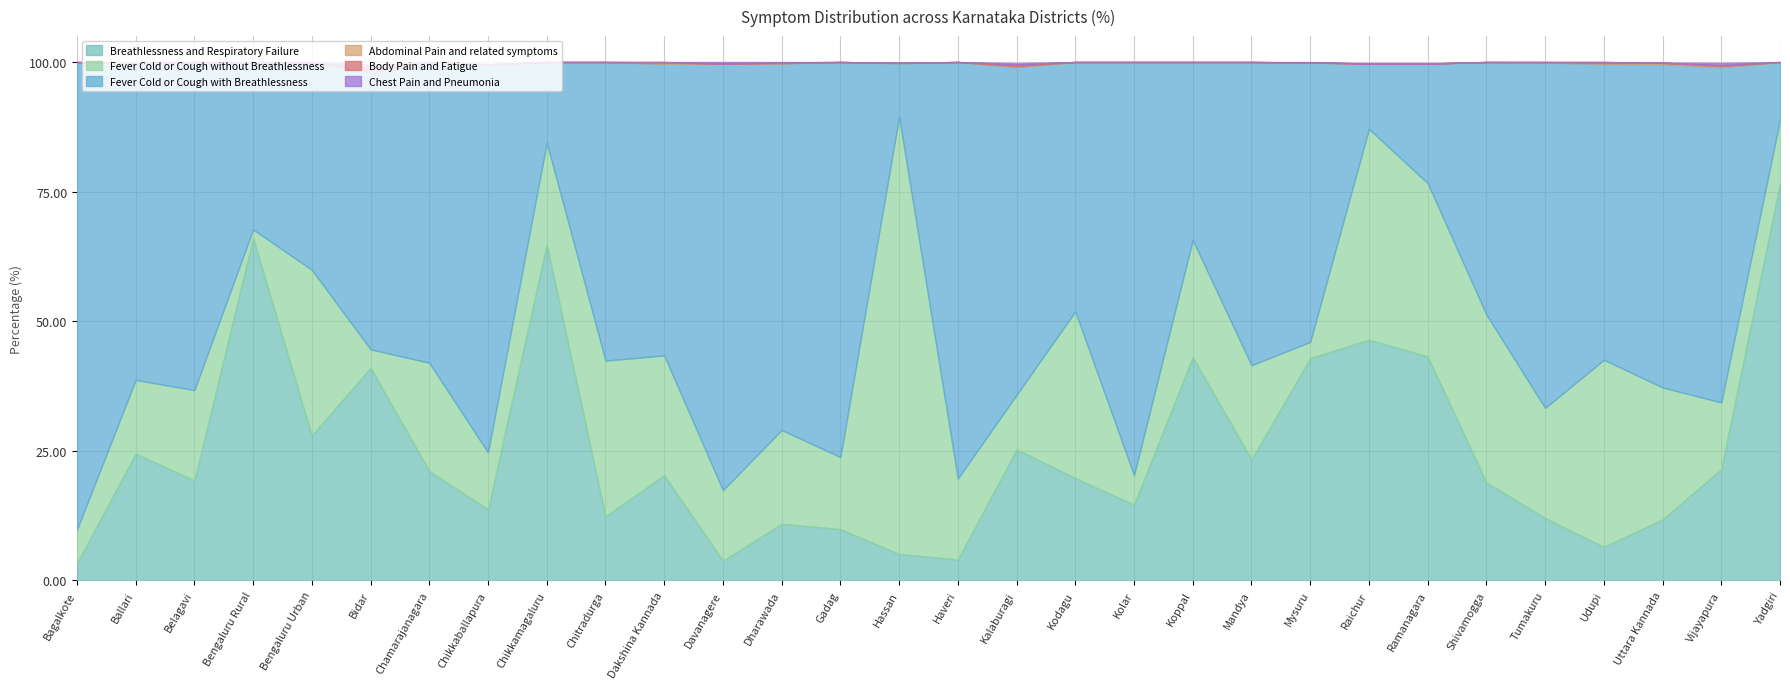

What is the average value of the Body Pain and Fatigue series?

0.1